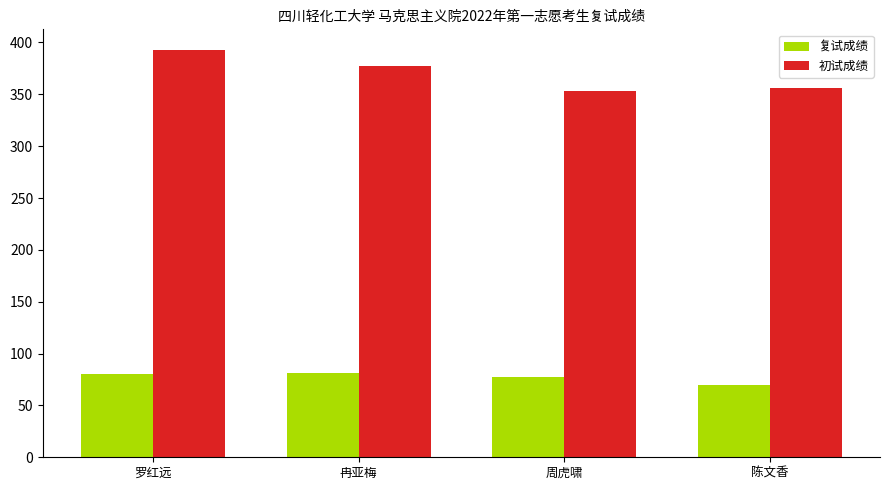

What is the approximate value of 初试成绩 at 冉亚梅?

377.0